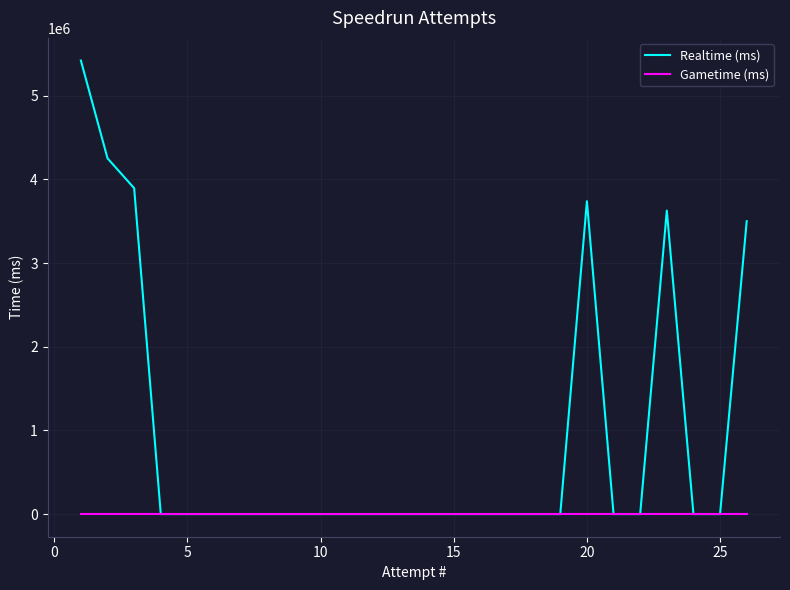

What is the maximum value shown in the chart?

5419959